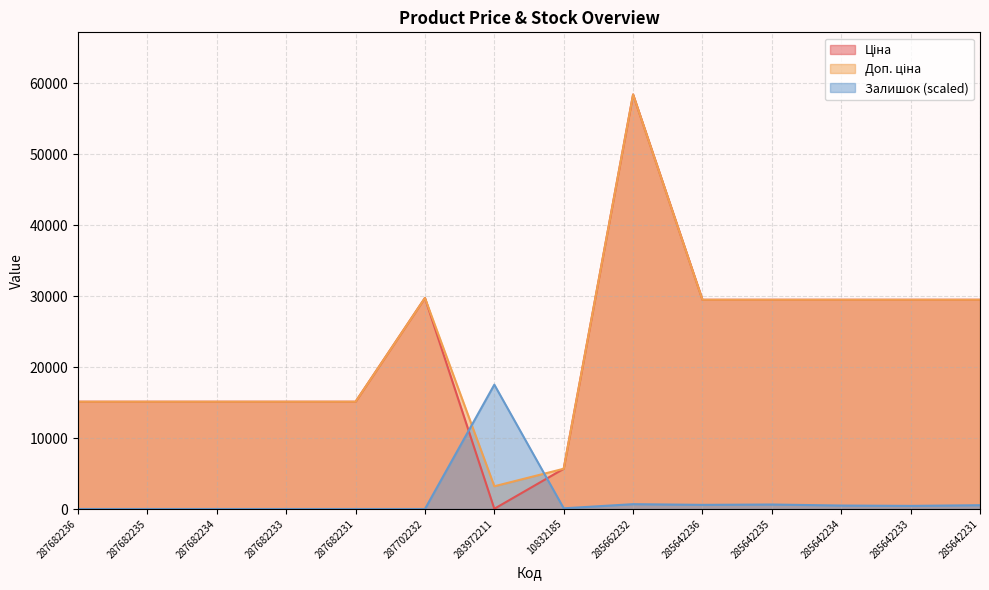

Between which two adjacent categories do Залишок and Доп. ціна first intersect?

287702232 and 283972211